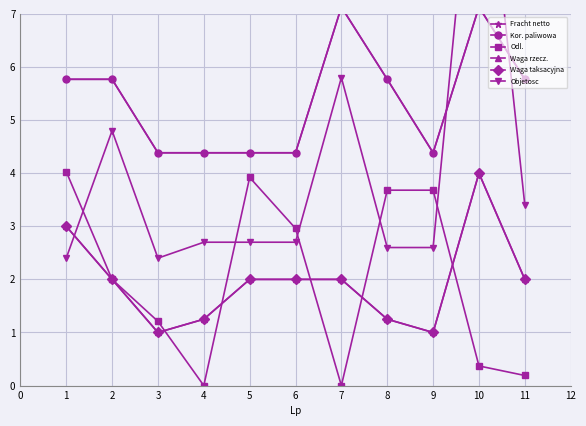

Is this an area chart (filled region under the line)?

No